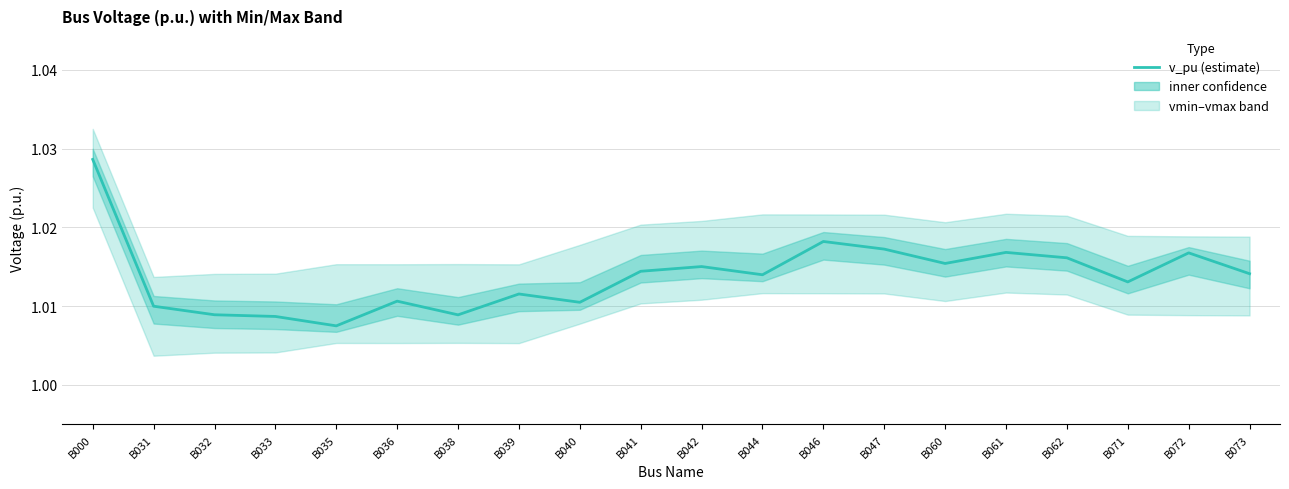

What is the minimum value shown in the chart?

1.0